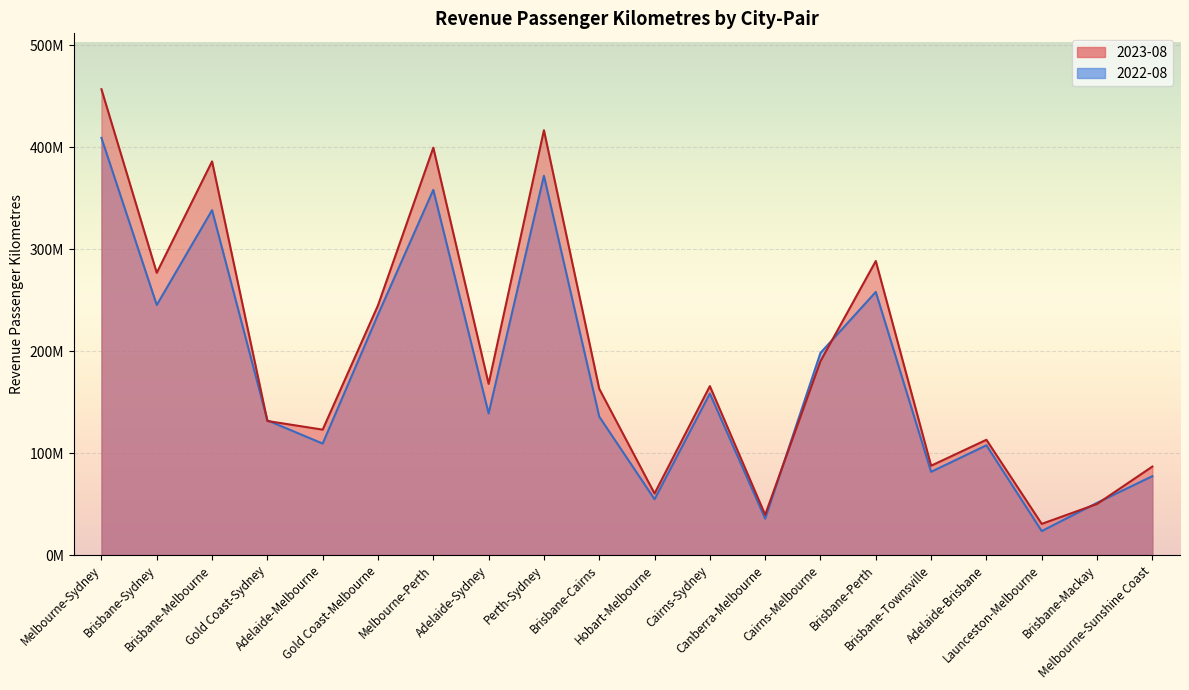

What is the label of the 15th point from the right?

Gold Coast-Melbourne